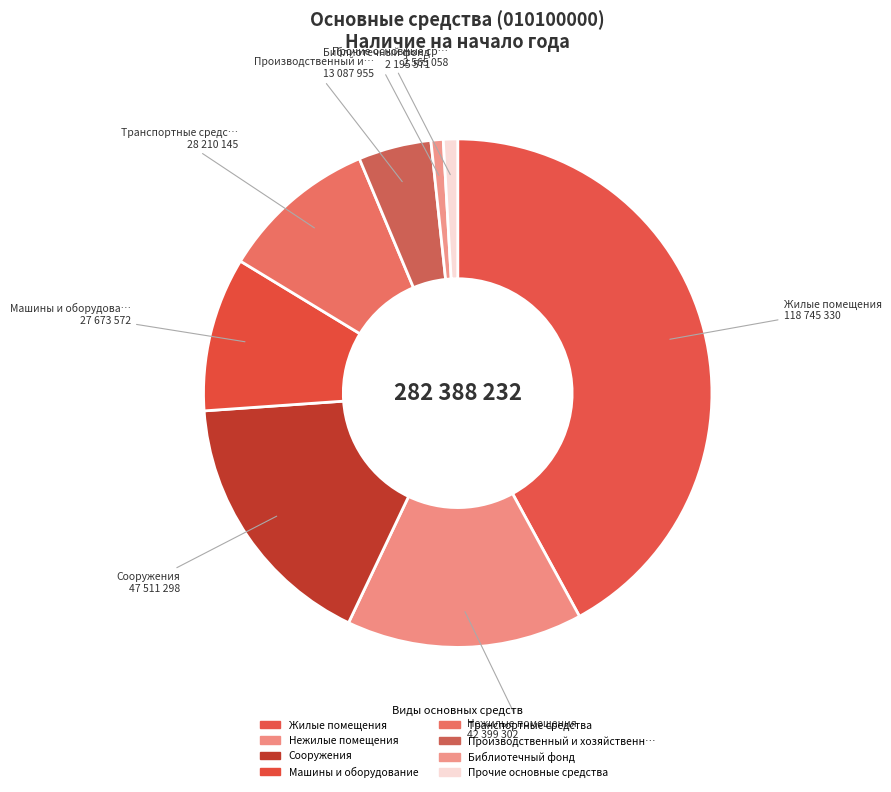

Count the number of slices in the pie.

8